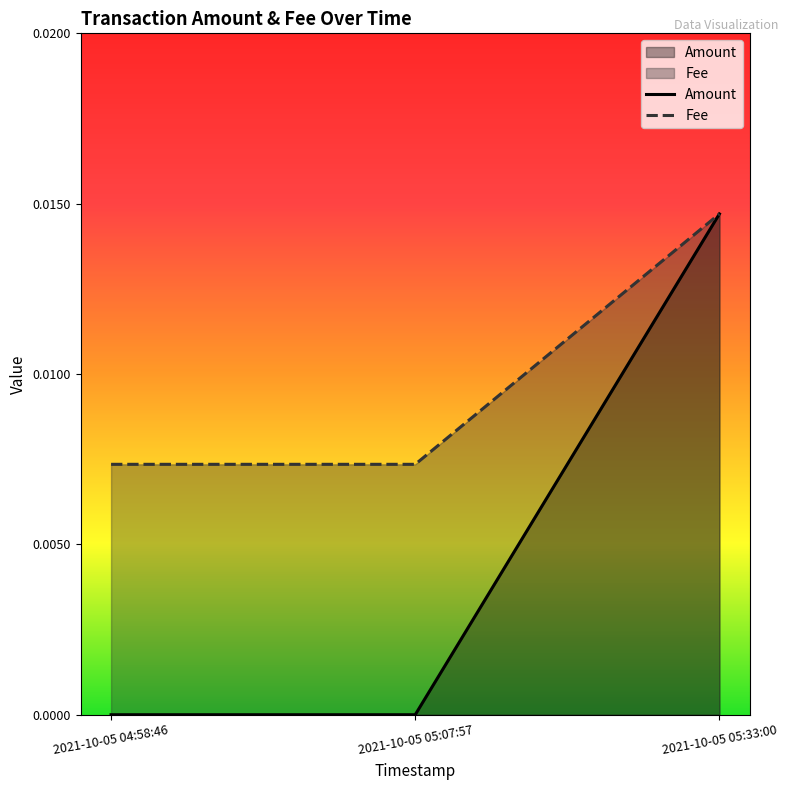

Does the chart display data point markers on the line(s)?

No